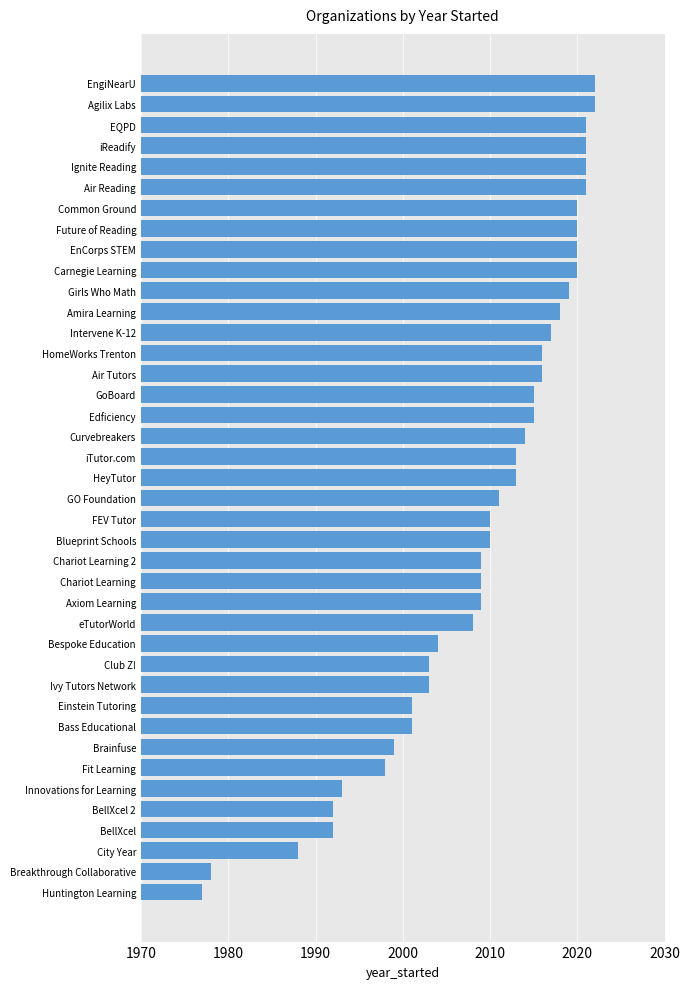

What is the change in value from Ivy Tutors Network to Blueprint Schools?

+7